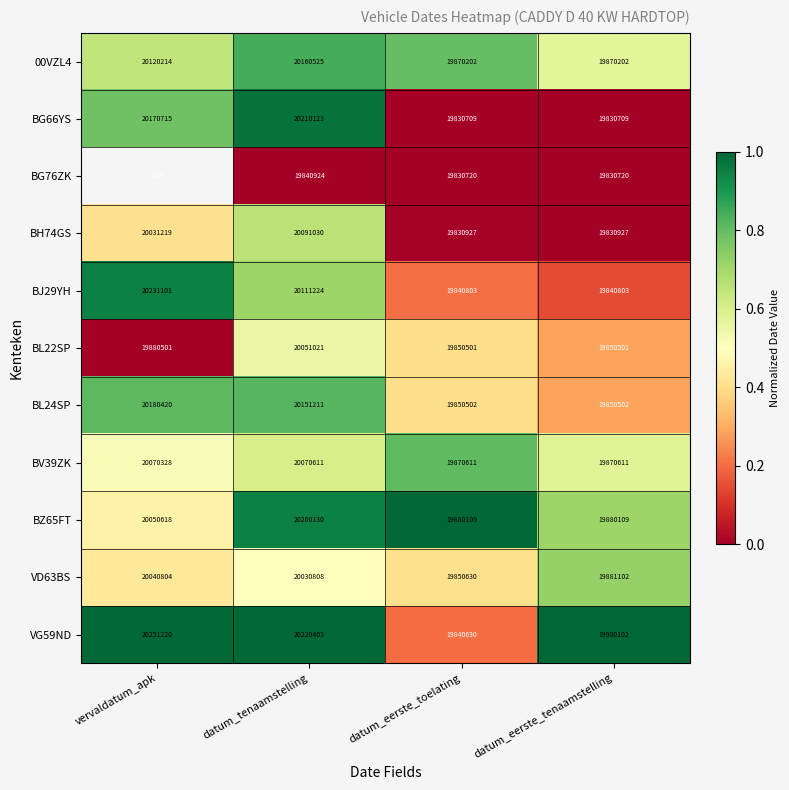

How many categories are shown in the chart?

4